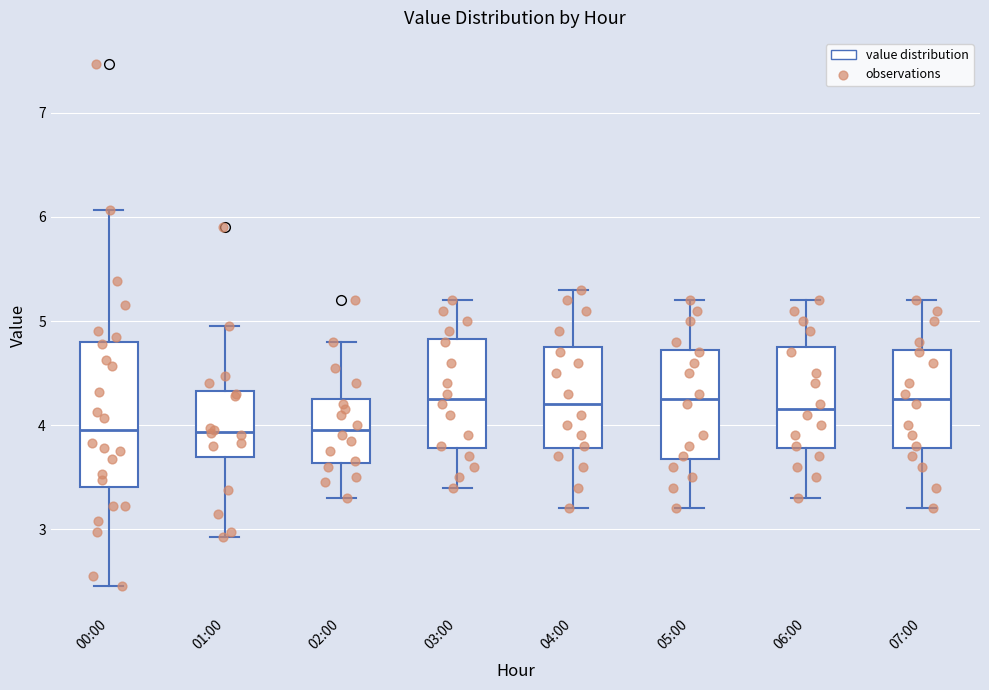

Where does the lower whisker of the box for 00:00 end on the y-axis? The values are not printed on the chart, so give them approximately, as read against the axis.

2.5